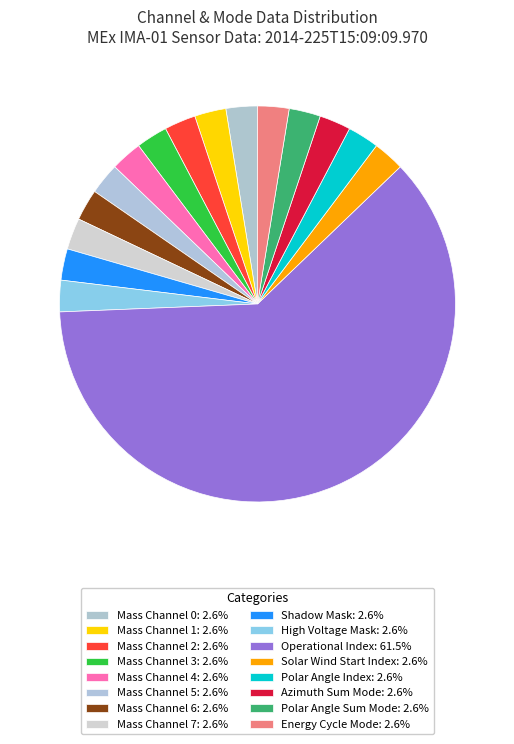

Do Mass Channel 3 and Mass Channel 2 together represent more than half of the pie?

No